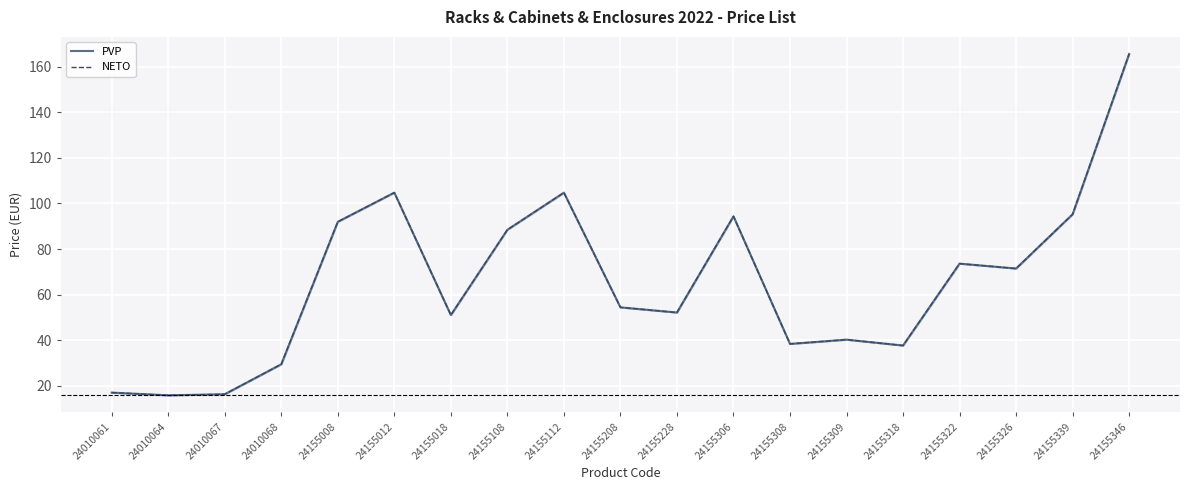

List the labels in order of NETO value, smallest first.

24010064, 24010067, 24010061, 24010068, 24155318, 24155308, 24155309, 24155018, 24155228, 24155208, 24155326, 24155322, 24155108, 24155008, 24155306, 24155339, 24155012, 24155112, 24155346